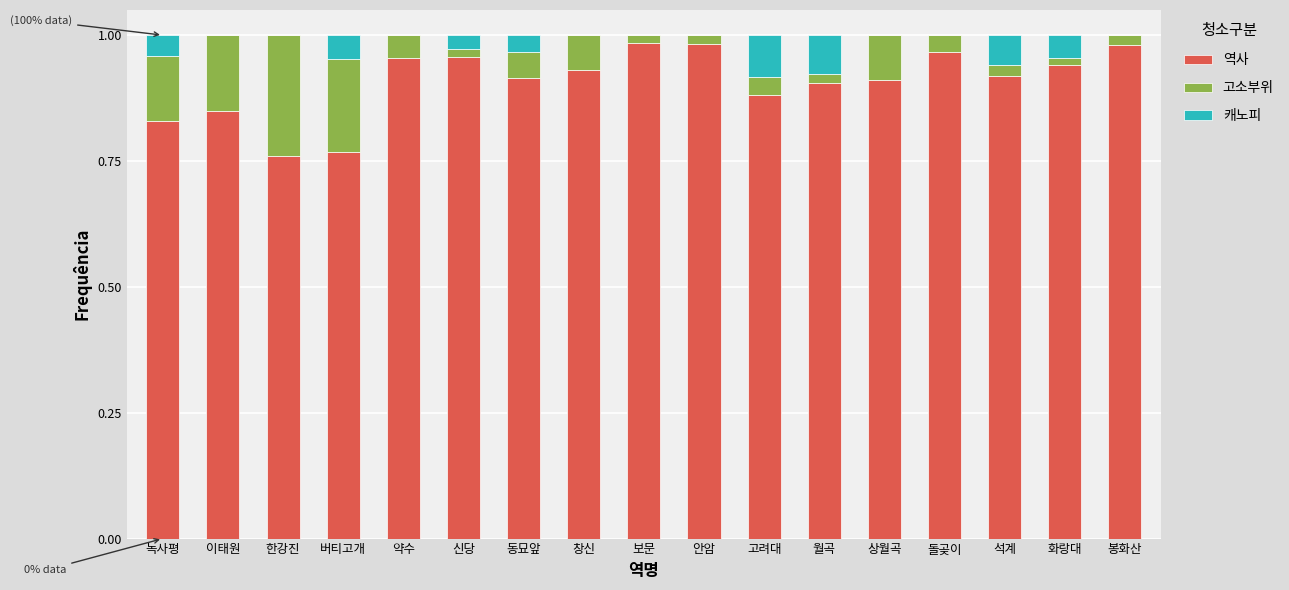

Does the chart contain stacked bars?

Yes